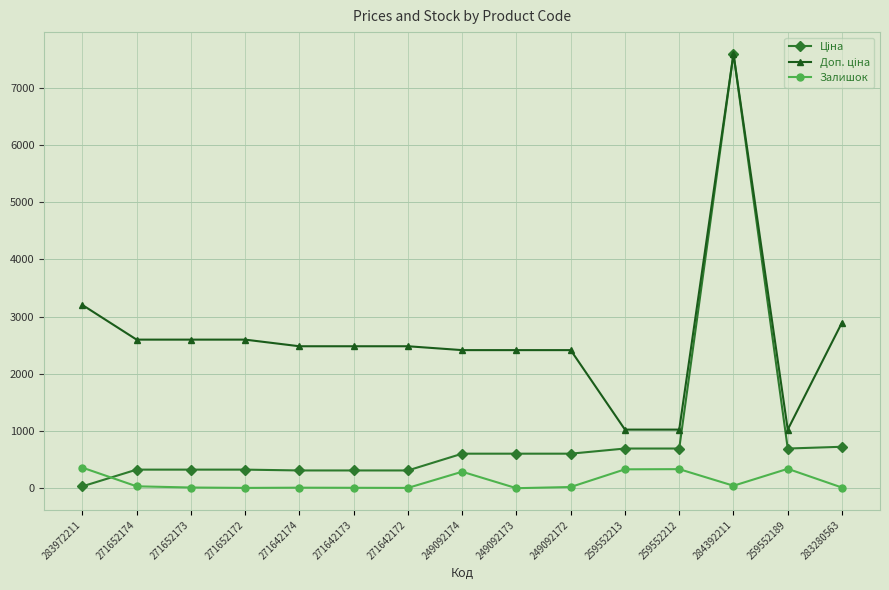

What is the difference between the highest and lowest values at 259552213?

694.6